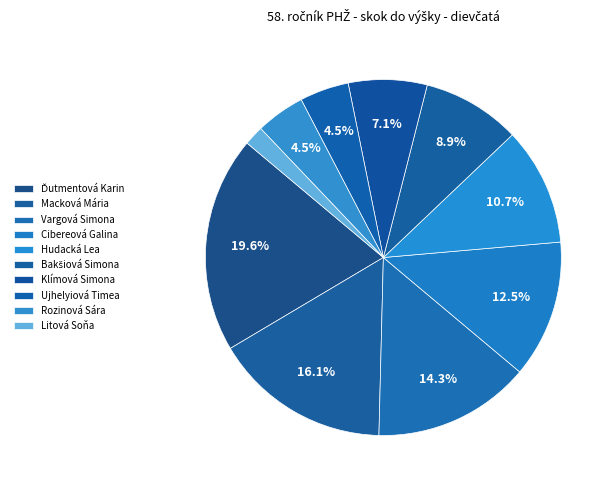

Count the number of slices in the pie.

10